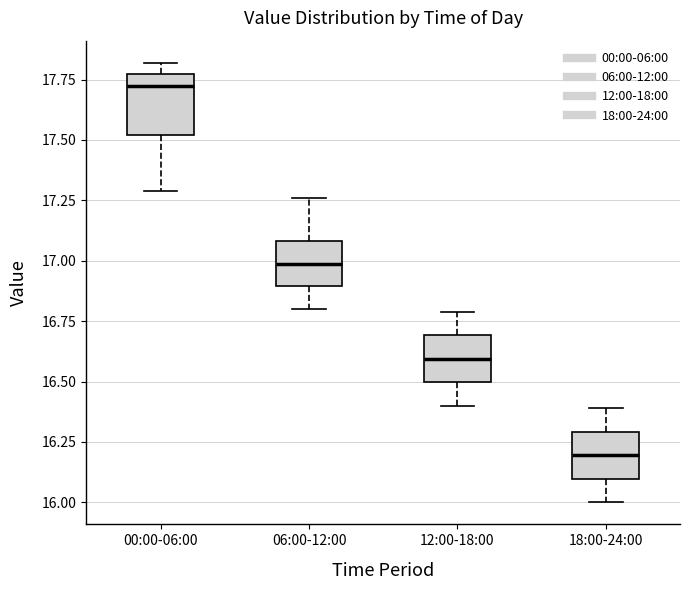

Which box is the tallest, from its lower edge to its upper edge?

00:00-06:00